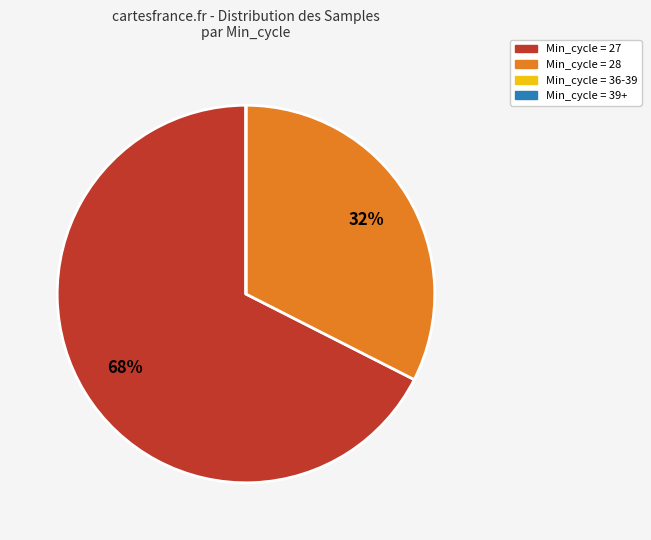

To the nearest percent, what is the difference between the largest and smallest slice percentages?

68%